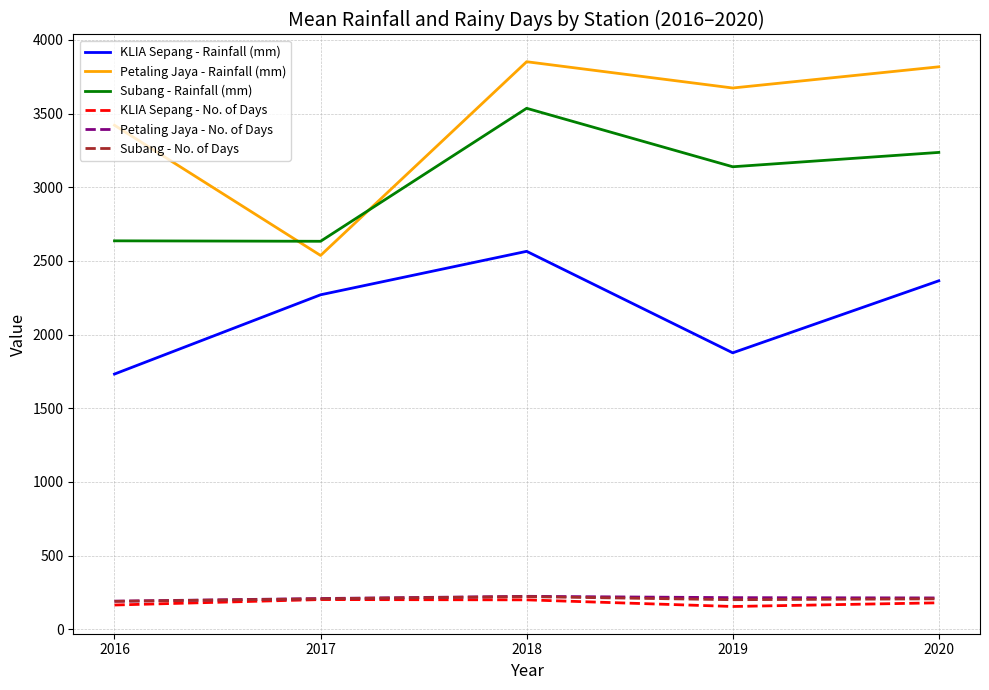

What is the highest value of the KLIA Sepang - Rainfall (mm) series?

2564.6